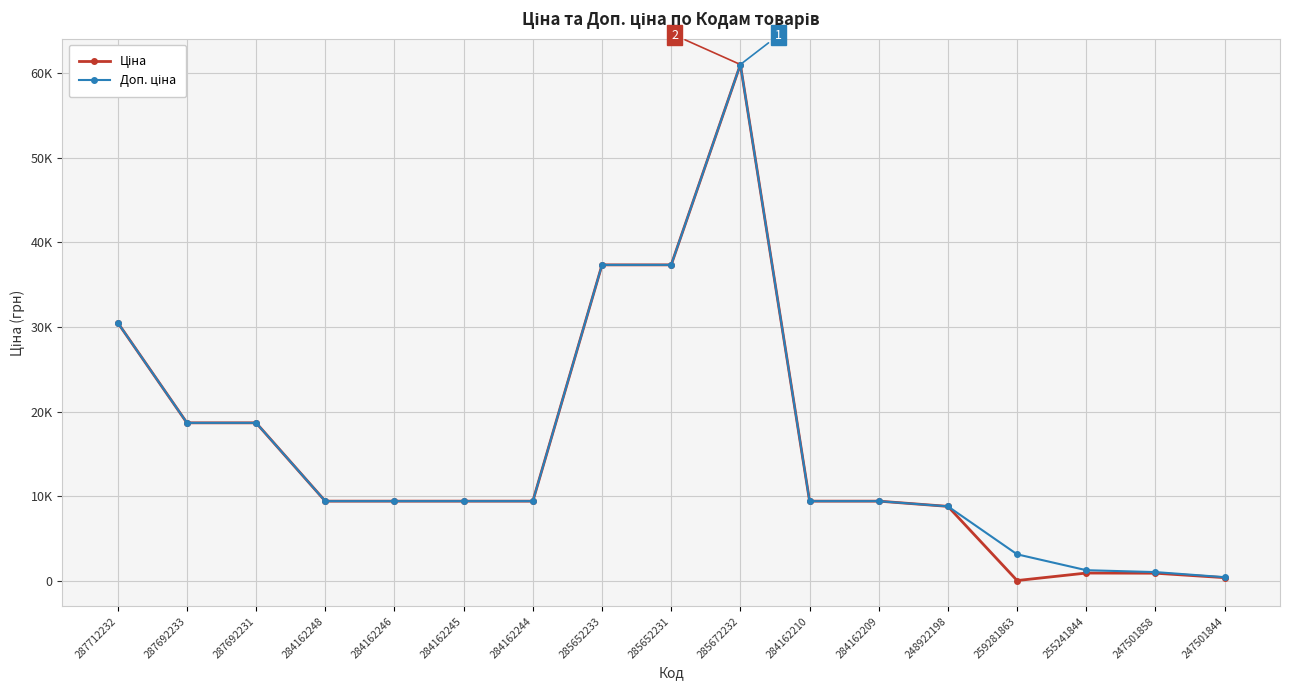

What is the difference between the Доп. ціна values at 284162248 and 287692231?

9254.6